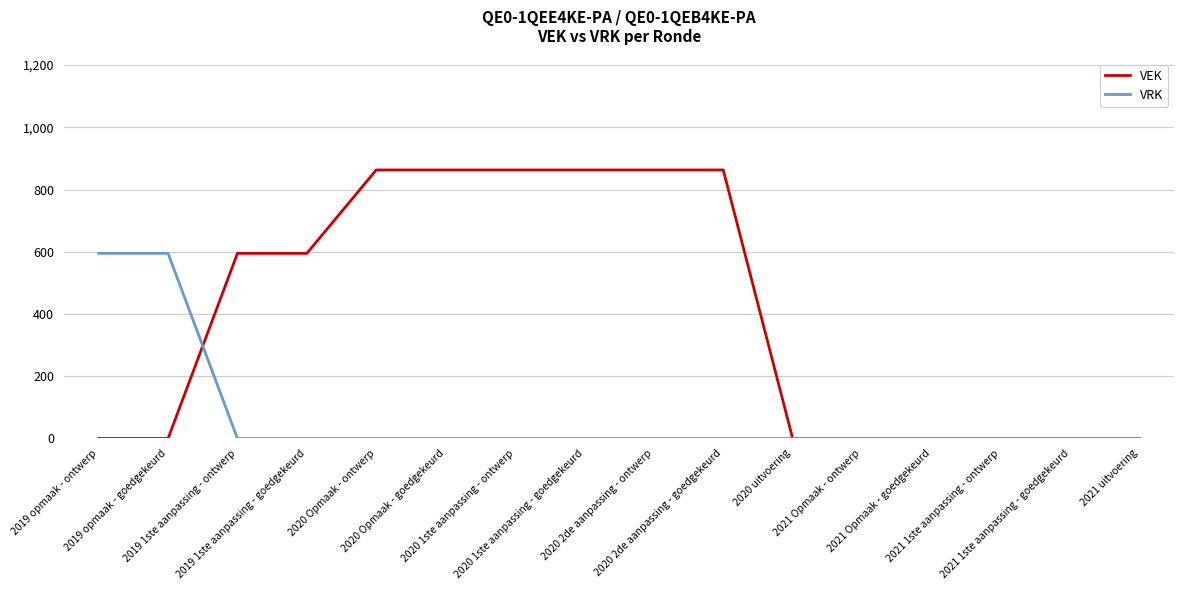

What is the sum of all VEK values?

6368